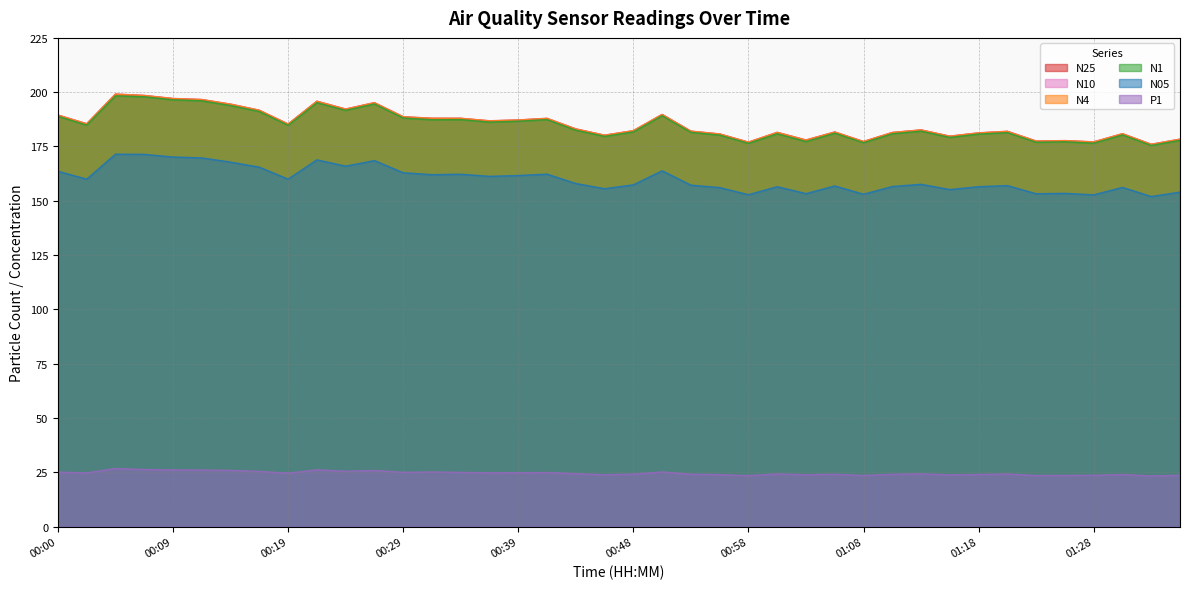

What is the maximum value for N25?

199.0